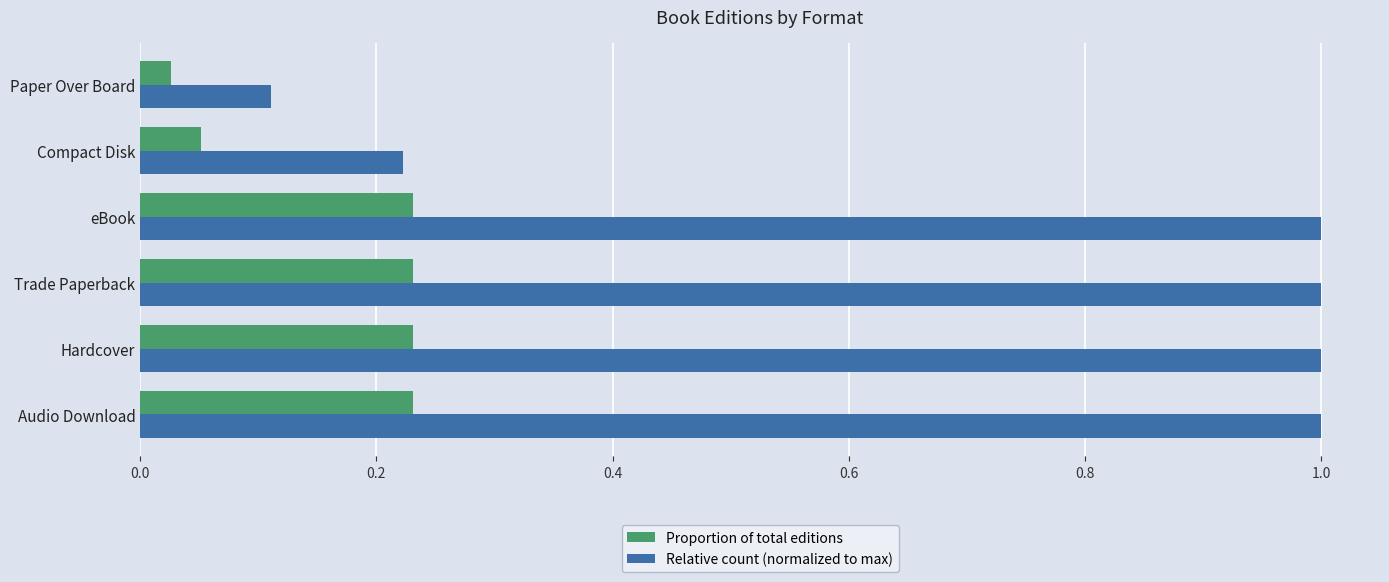

Rank the series by their maximum value, from lowest to highest.

Proportion of total editions, Relative count (normalized to max)